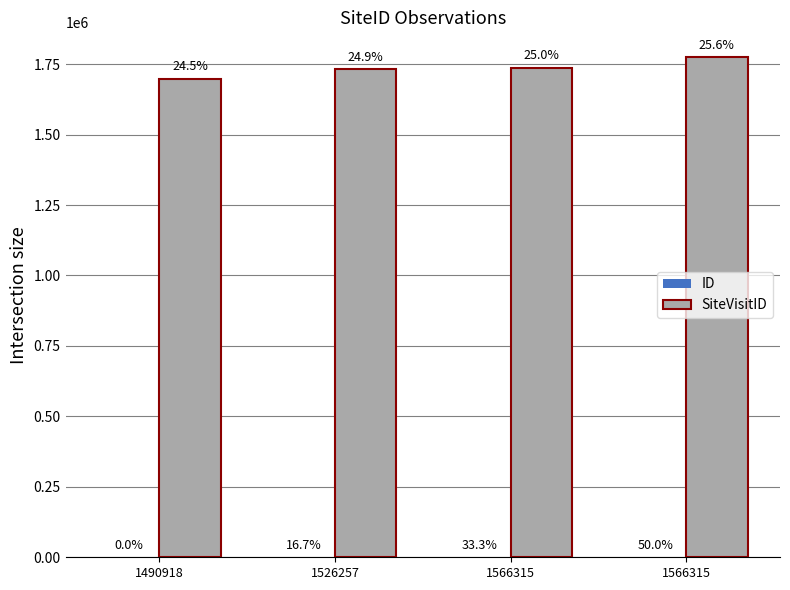

List the labels in order of SiteVisitID value, largest first.

1566315, 1566315, 1526257, 1490918